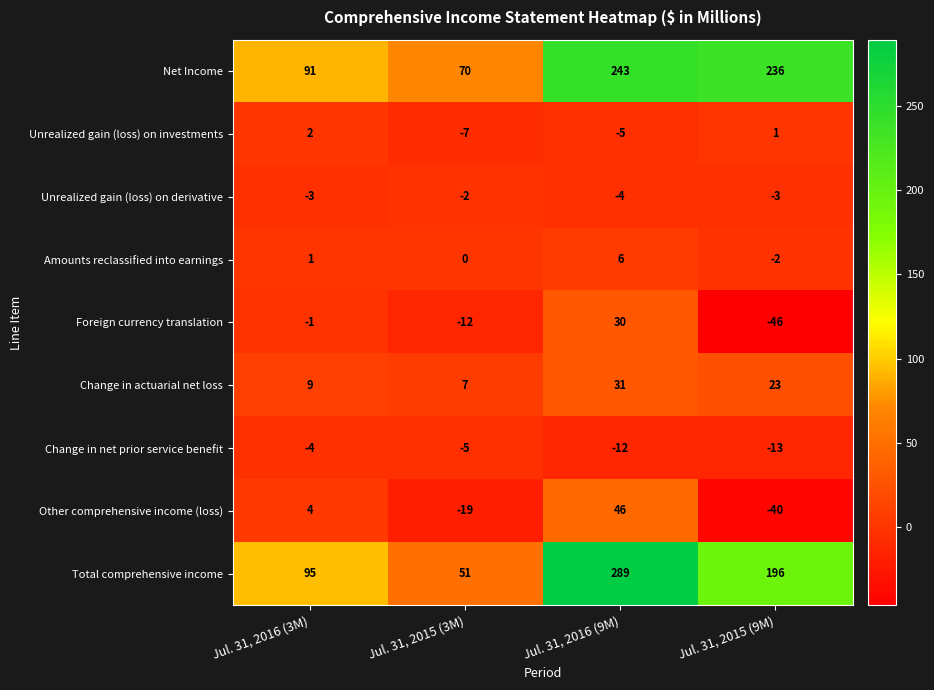

How many negative values does the Other comprehensive income (loss) series have?

2